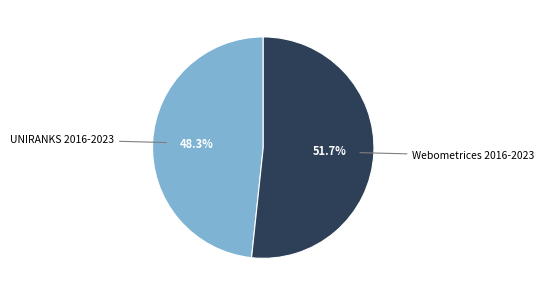

To the nearest percent, what is the average slice percentage?

50%